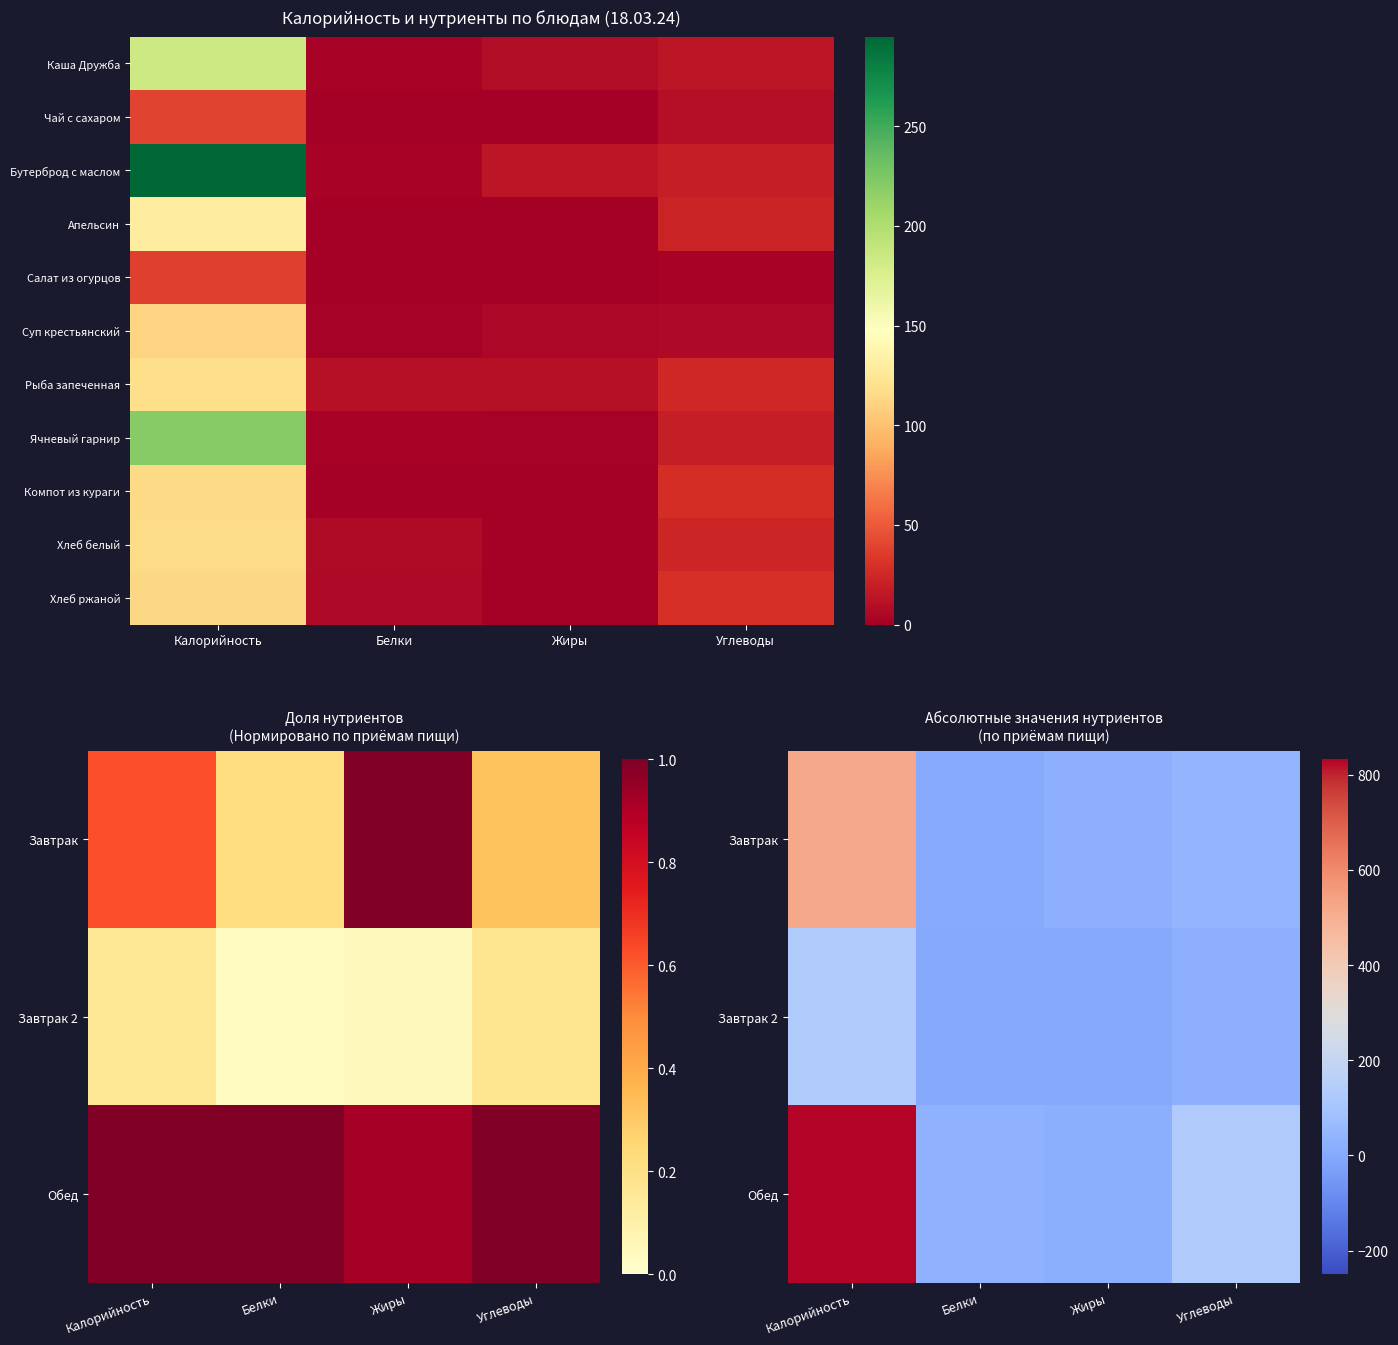

What is the maximum value for Суп крестьянский?

111.0